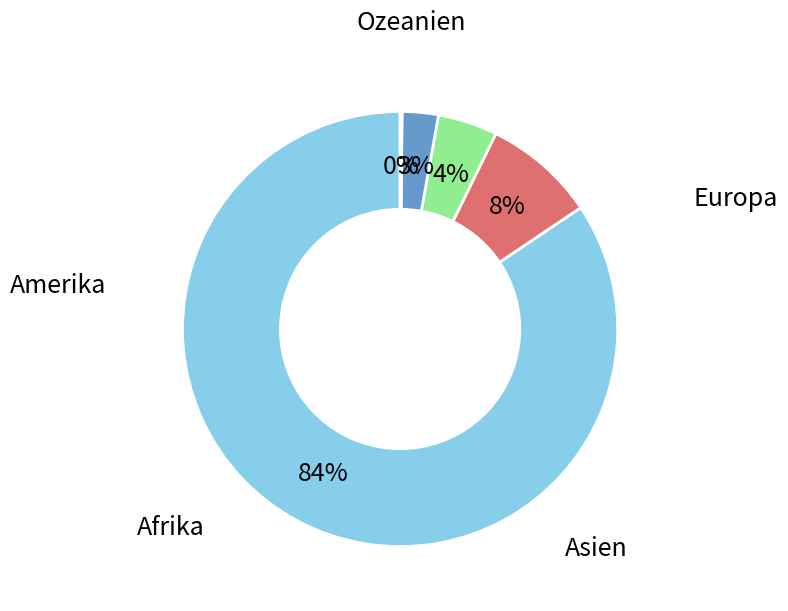

Does any single category account for the majority?

Yes